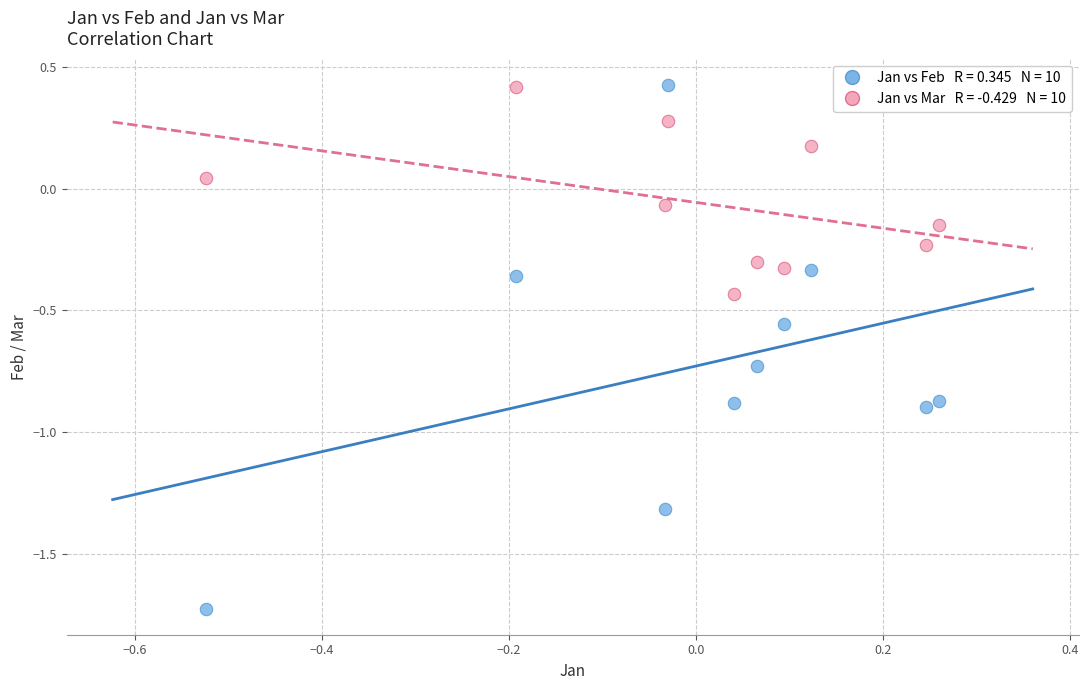

Across all data points, what is the range of Y values (max minus min)?

2.1